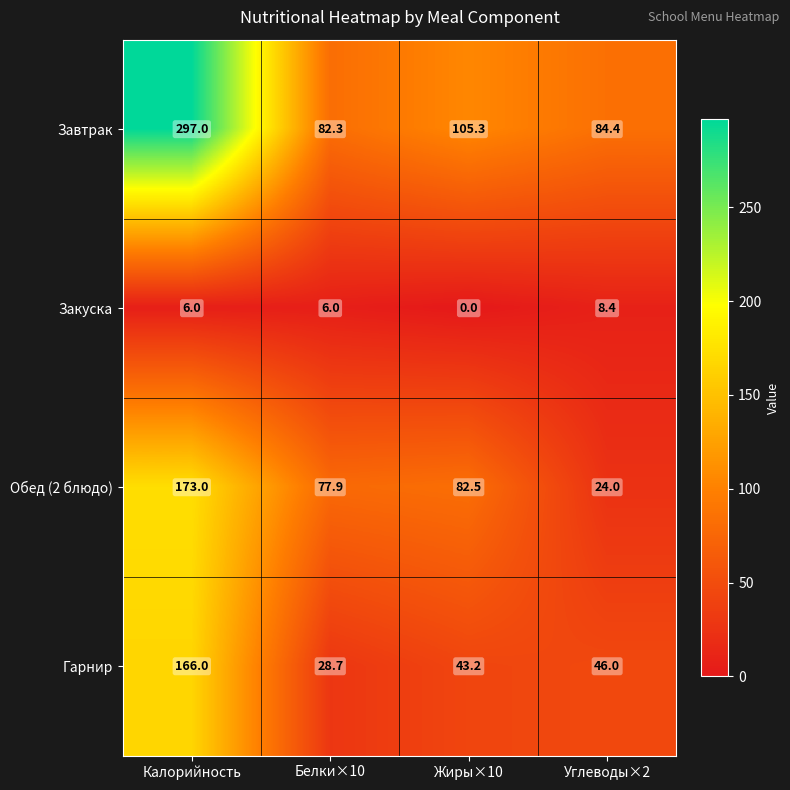

What is the difference between the maximum and minimum values in the Завтрак series?

214.7